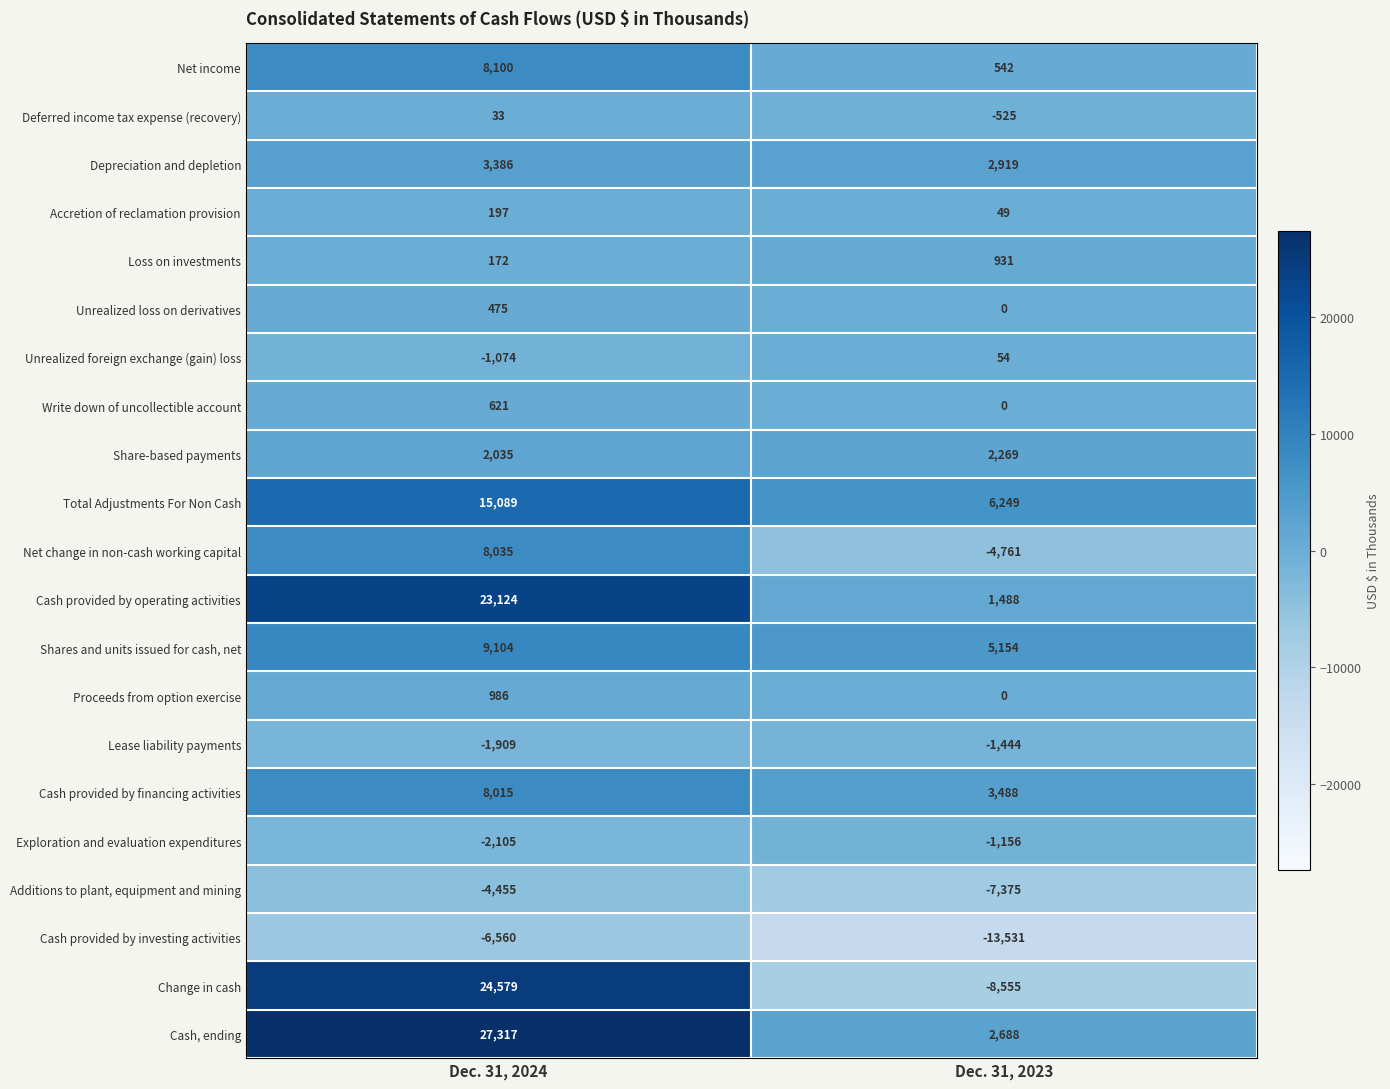

What is the sum of all Cash provided by investing activities values?

-20091